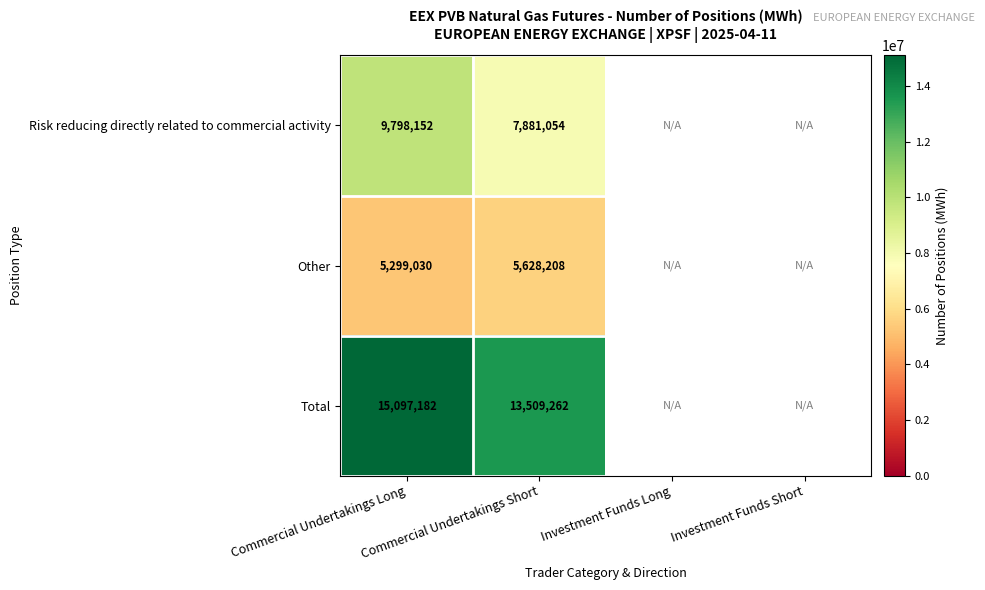

What is the spread (max minus min) of values at Commercial Undertakings Short?

7881054